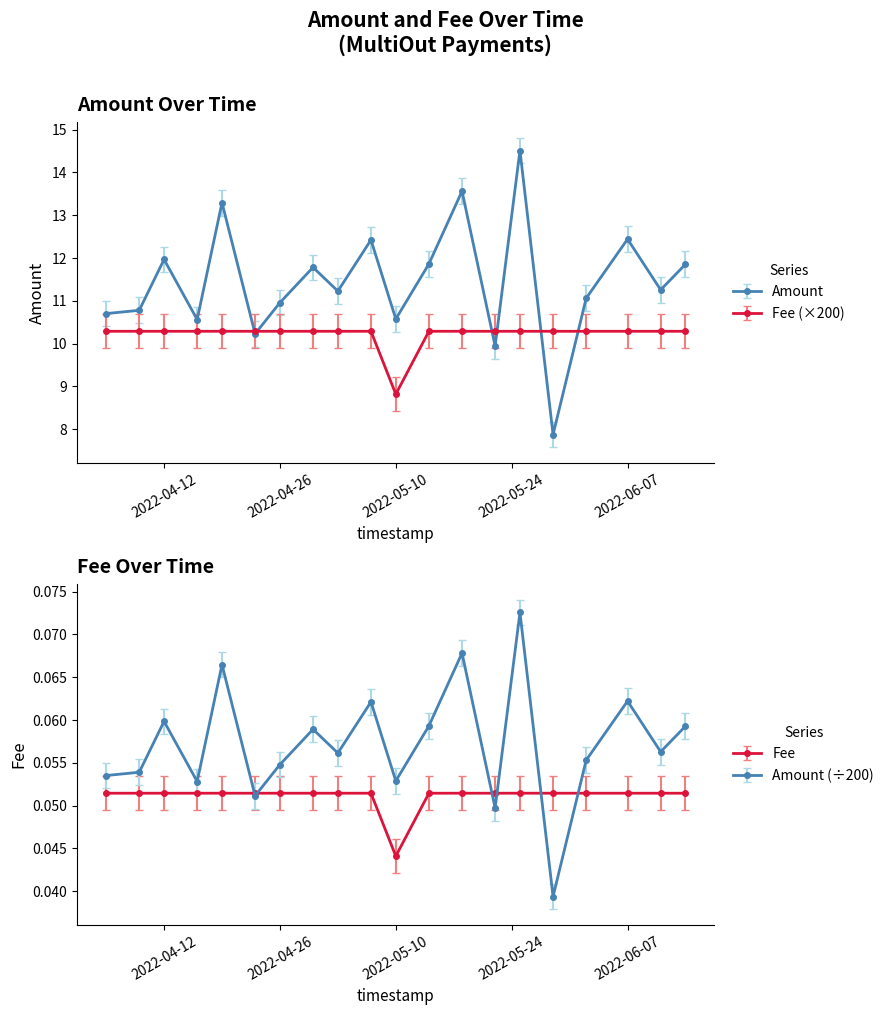

What is the label of the 1st point from the right?

2022-06-14